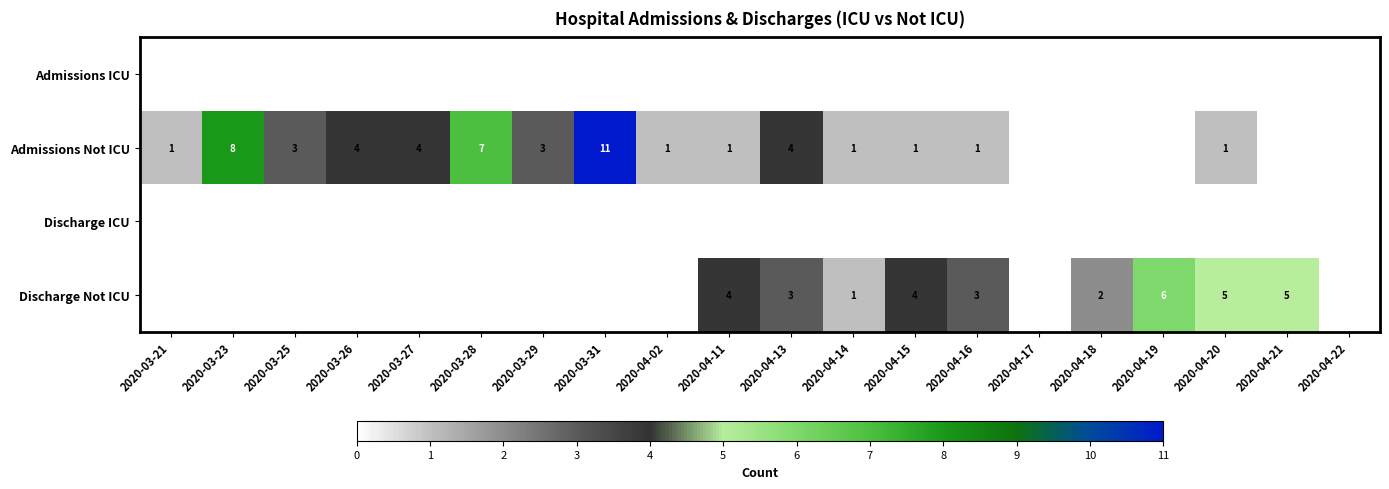

Is it true that Discharge Not ICU equals 4 at 2020-04-13?

False